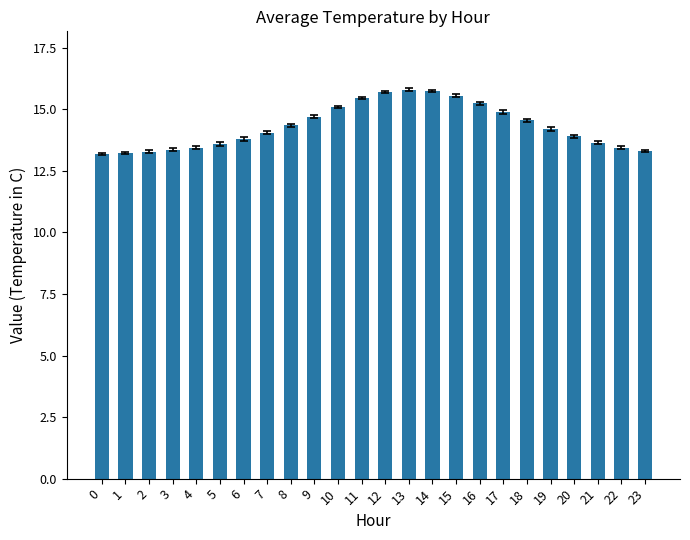

The chart shows a value of 23.6 at 19. True or false?

False